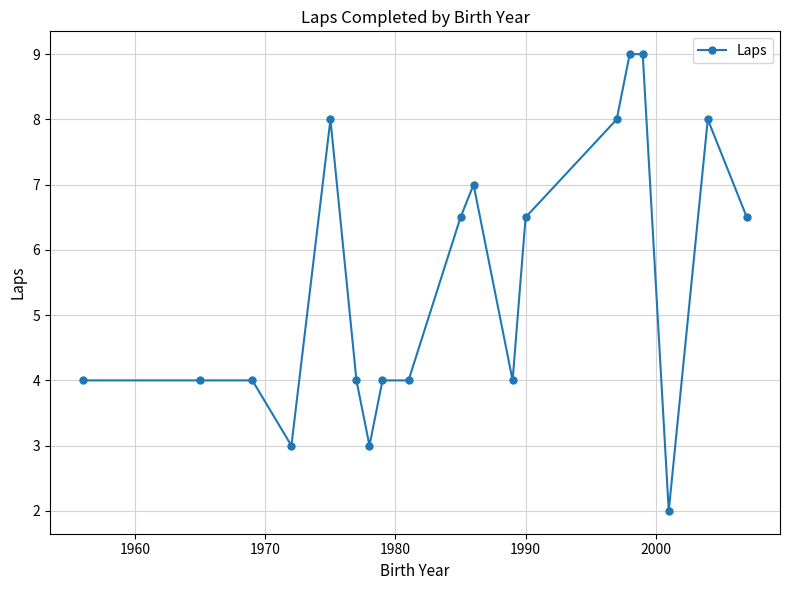

What is the average value?

5.5